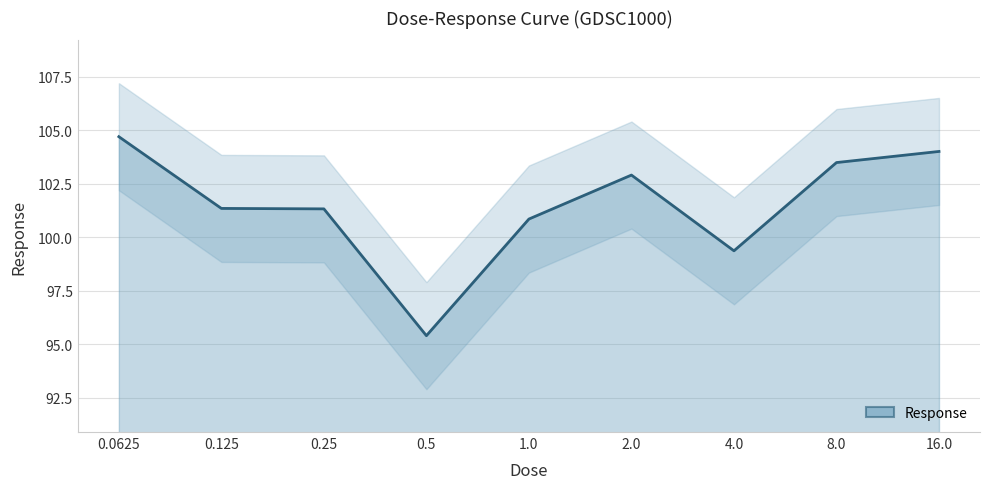

What is the minimum value shown in the chart?

95.4